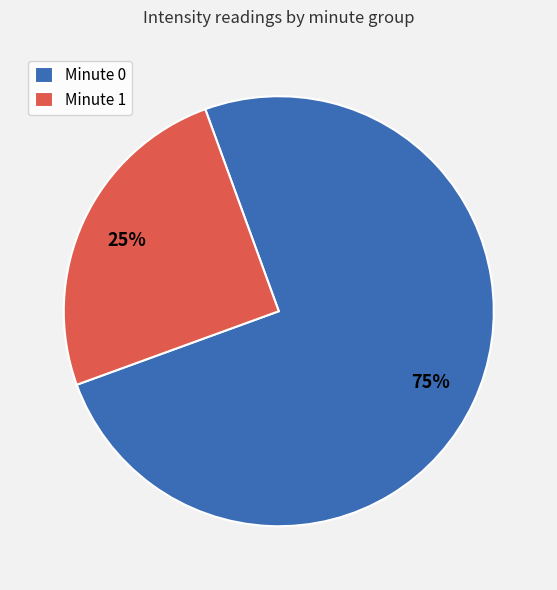

The Minute 1 slice represents 25% of the pie. True or false?

True